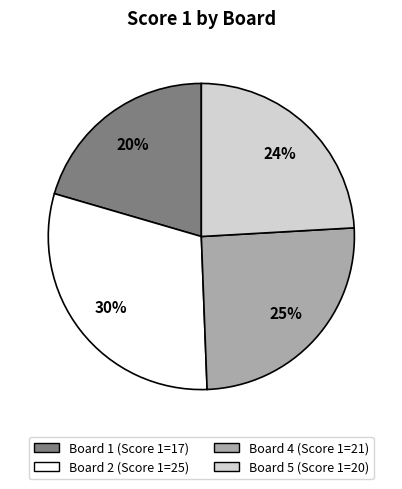

To the nearest percent, what is the average slice percentage?

25%